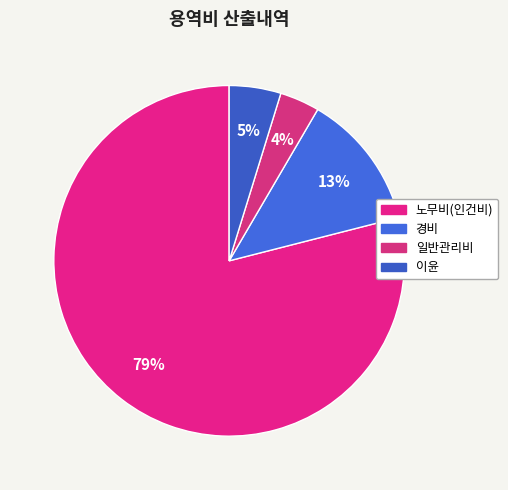

Rank the categories by value from highest to lowest.

노무비(인건비), 경비, 이윤, 일반관리비